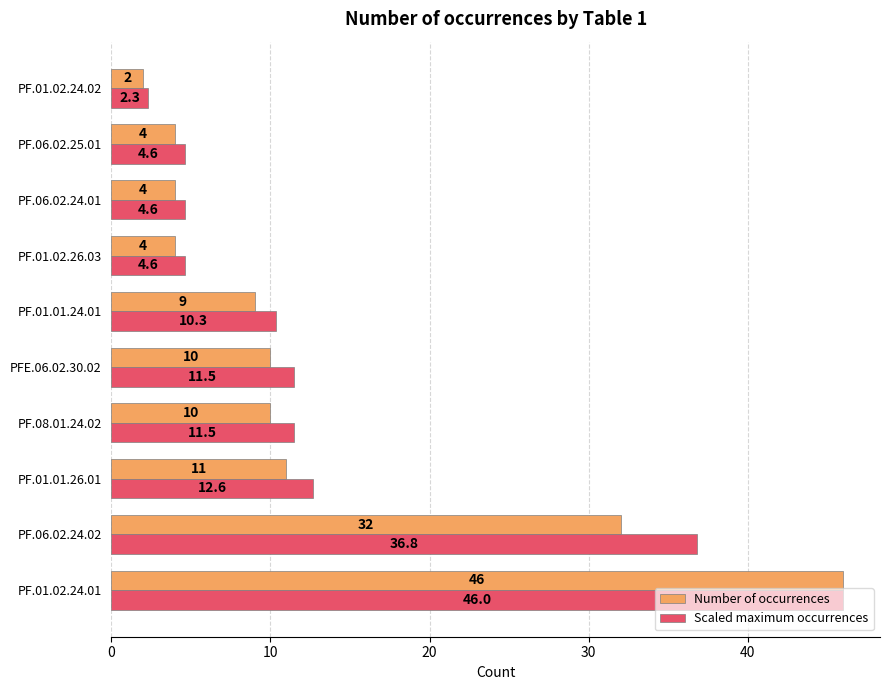

Which series has the widest spread of values?

Number of occurrences